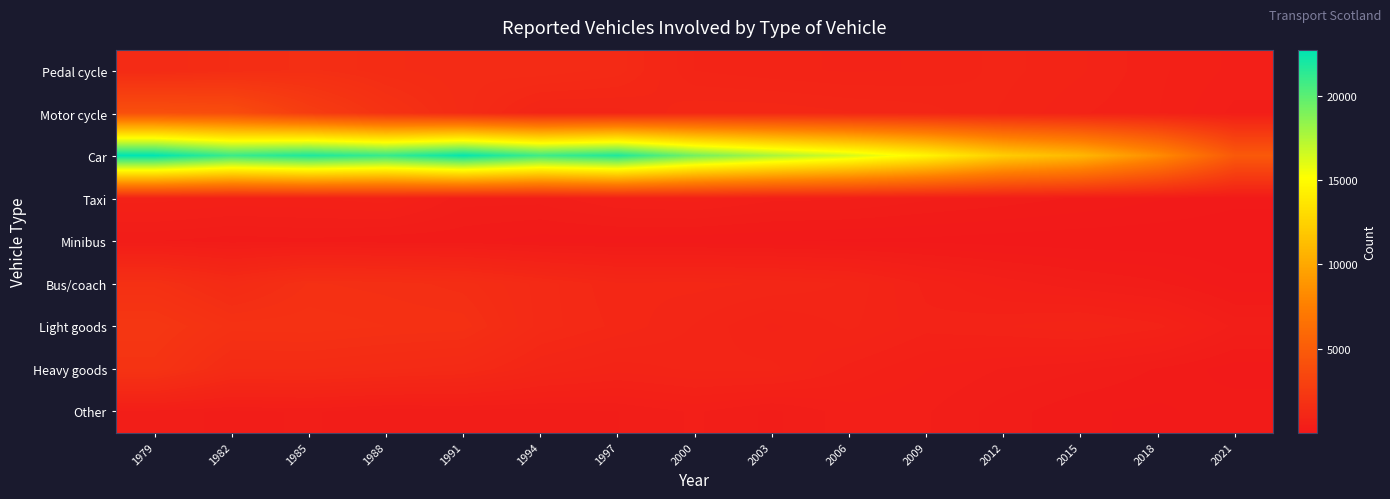

At 2009, list the series in order from smallest to largest.

Minibus, Taxi, Other, Heavy goods, Bus/coach, Light goods, Pedal cycle, Motor cycle, Car